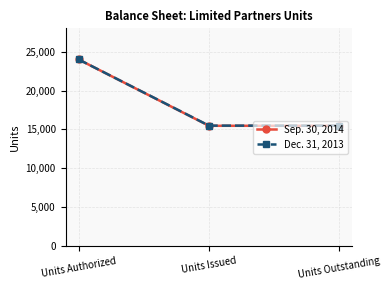

How many data points in Sep. 30, 2014 are above 15466?

1